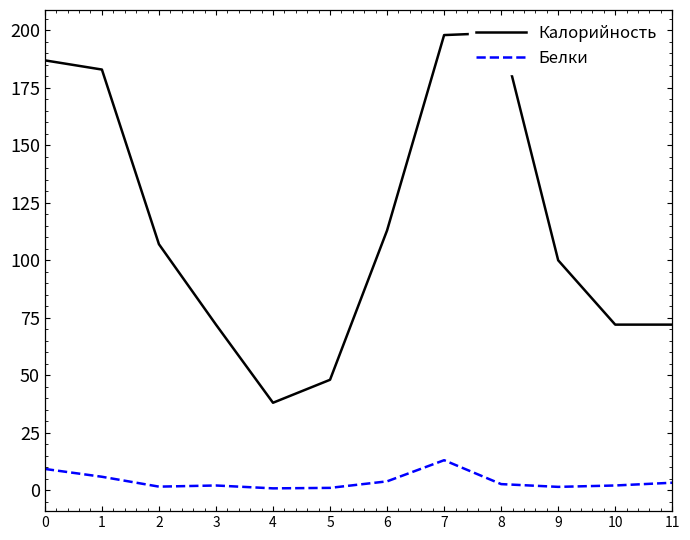

The Белки series shows 1.2 at 4. True or false?

False